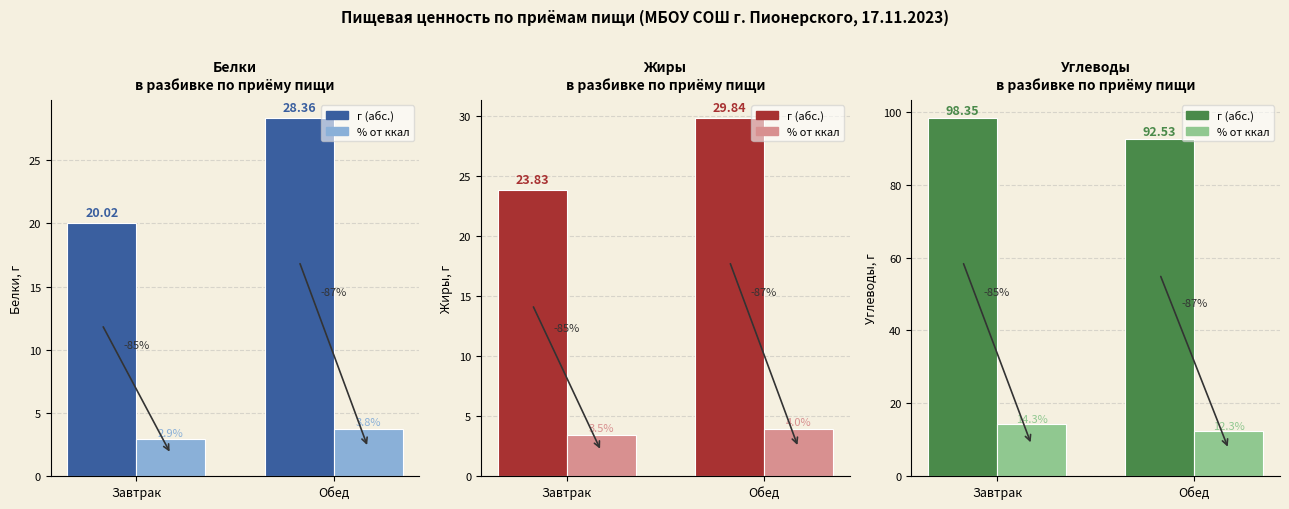

Rank the series by their average value, from lowest to highest.

Доля от калорийности (%), Нутриент (г)